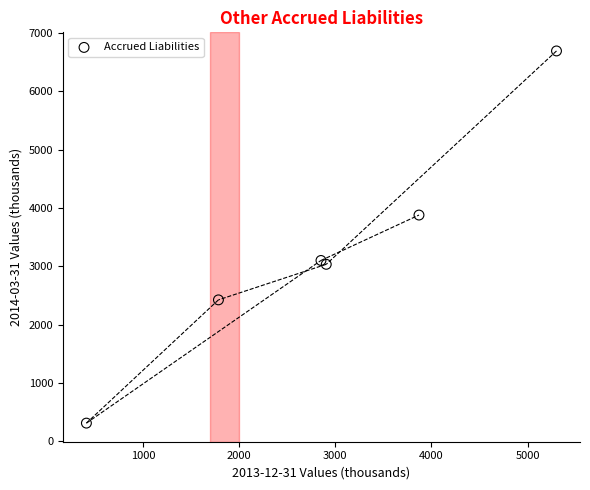

What is the average Y value?

3240